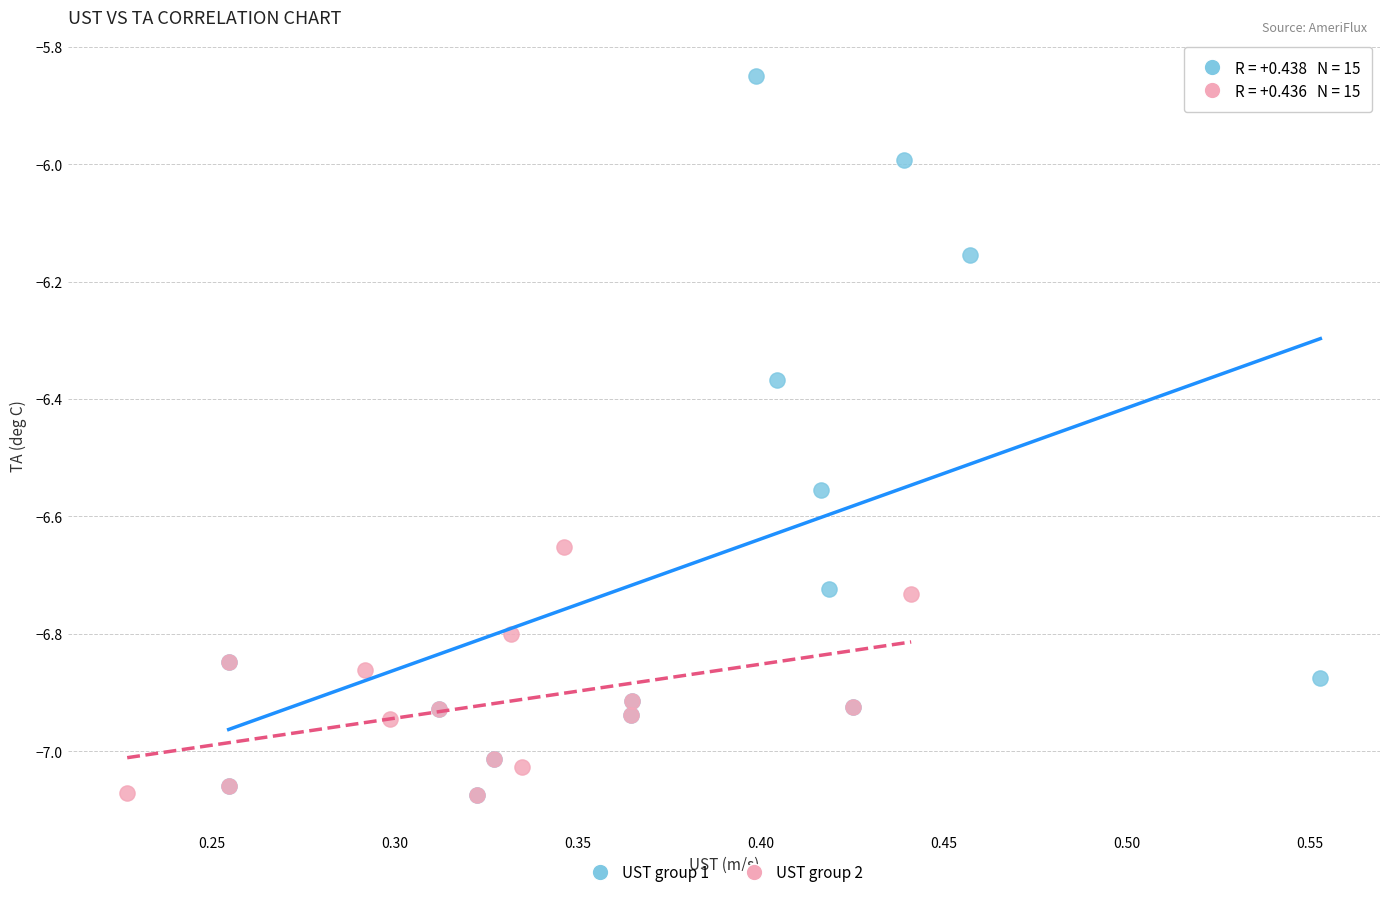

What are all the series names shown in the legend?

UST group 1, UST group 2